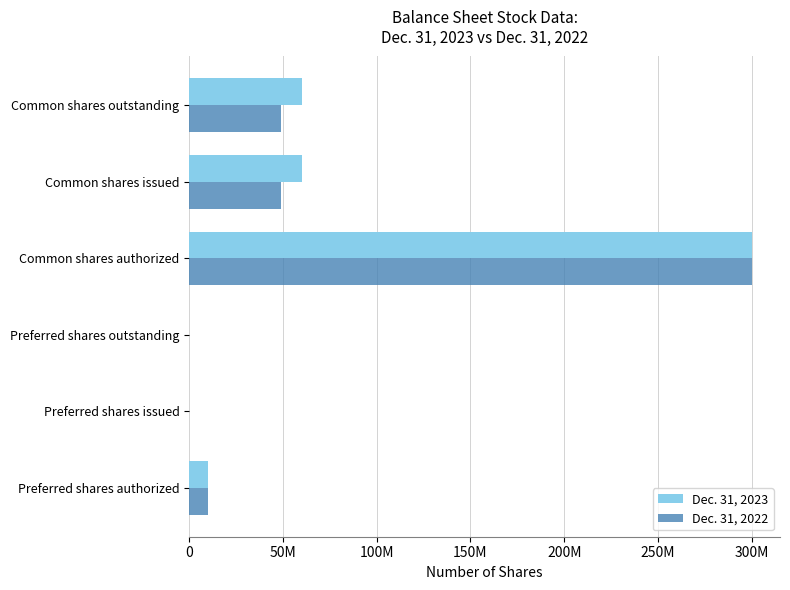

What is the sum of all Dec. 31, 2022 values?

407882508